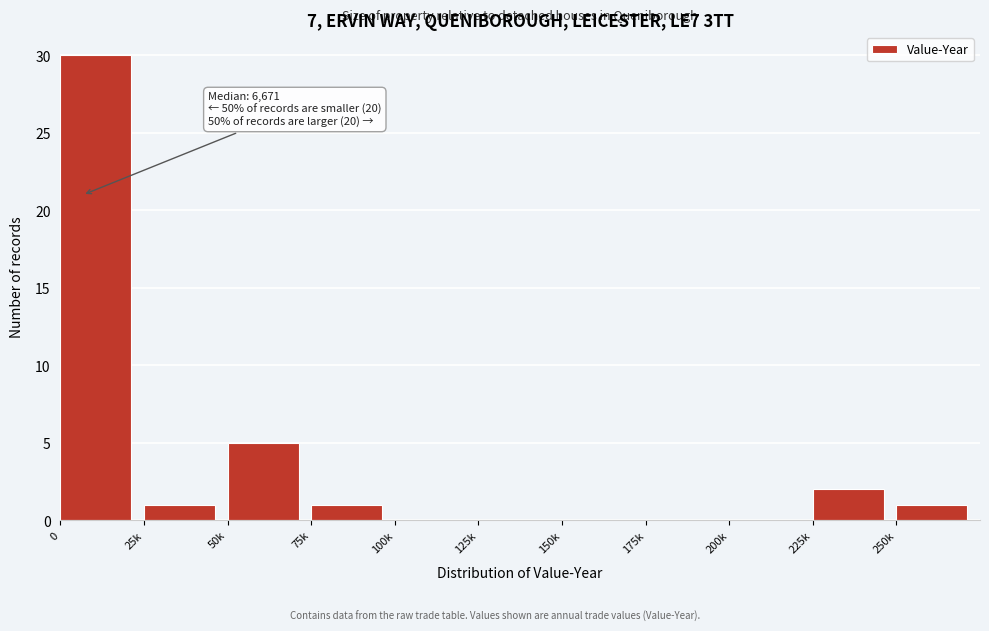

Reading left to right, extract all data points from this chart.

0=30	25k=1	50k=5	75k=1	100k=0	125k=0	150k=0	175k=0	200k=0	225k=2	250k=1